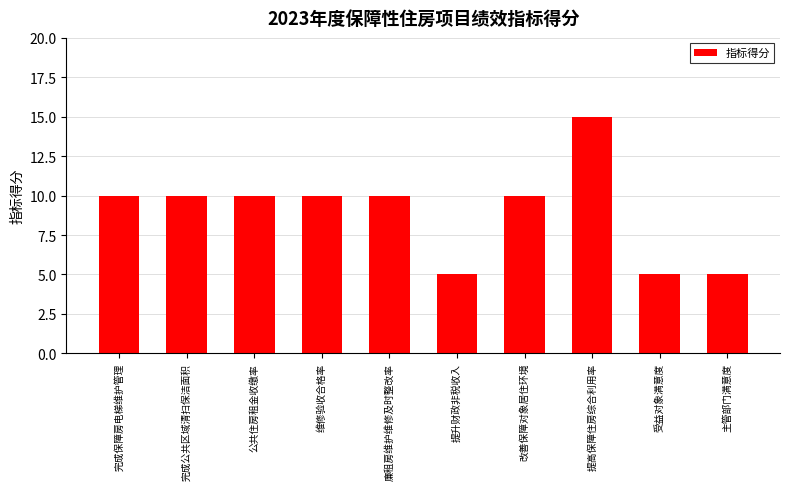

What is the minimum value shown in the chart?

5